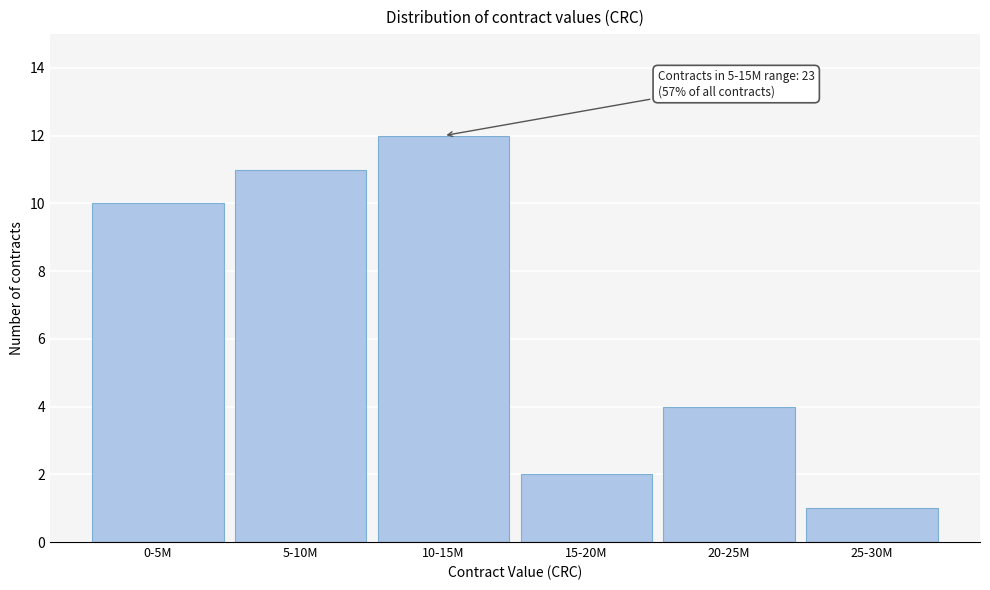

Reading left to right, what are all the values shown in this chart?

10	11	12	2	4	1